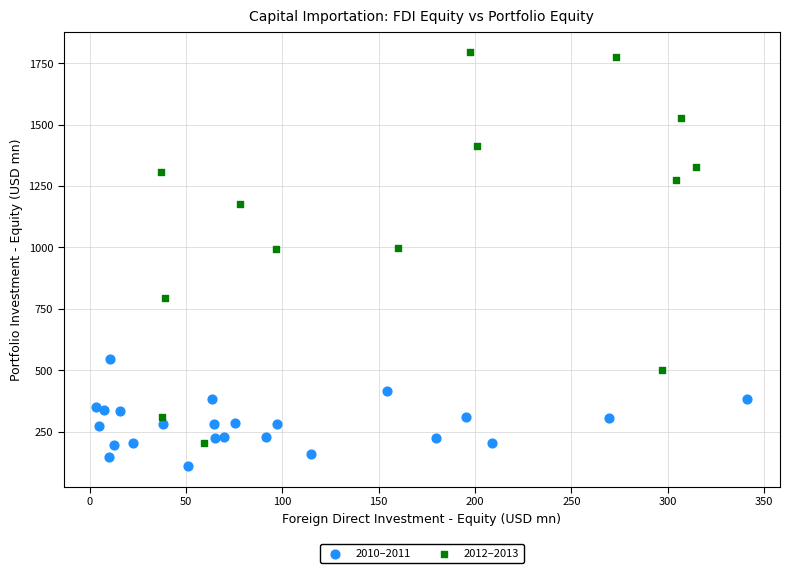

Which series contains the lowest Y value?

2010–2011